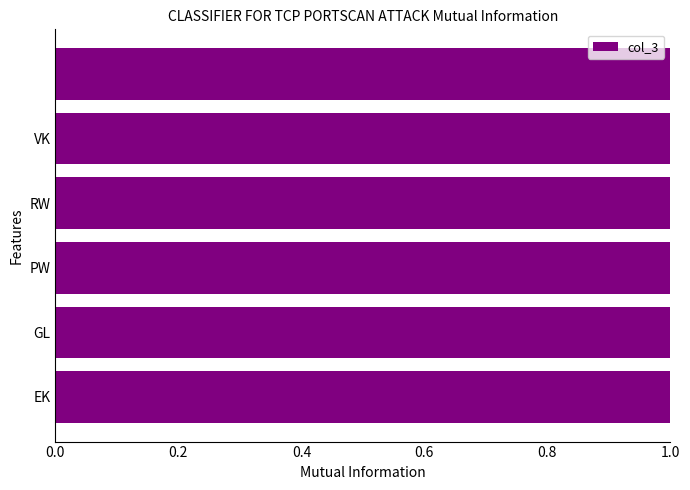

Which has a higher value, EK or GL?

GL